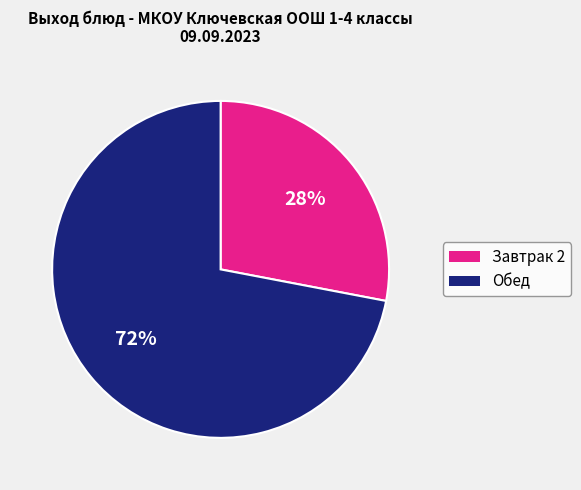

To the nearest percent, what is the average slice percentage?

50%